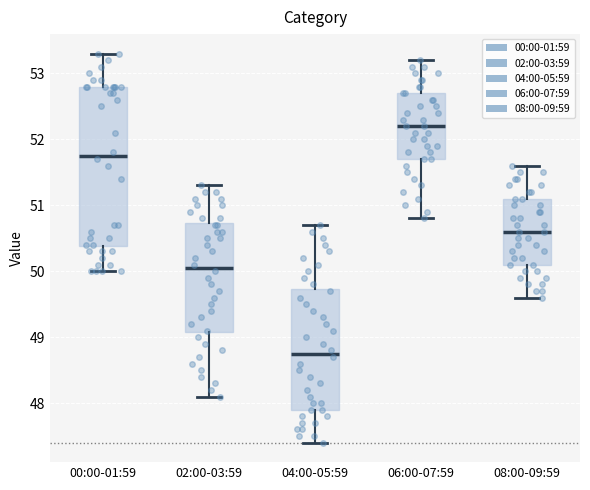

Which box is the tallest, from its lower edge to its upper edge?

00:00-01:59